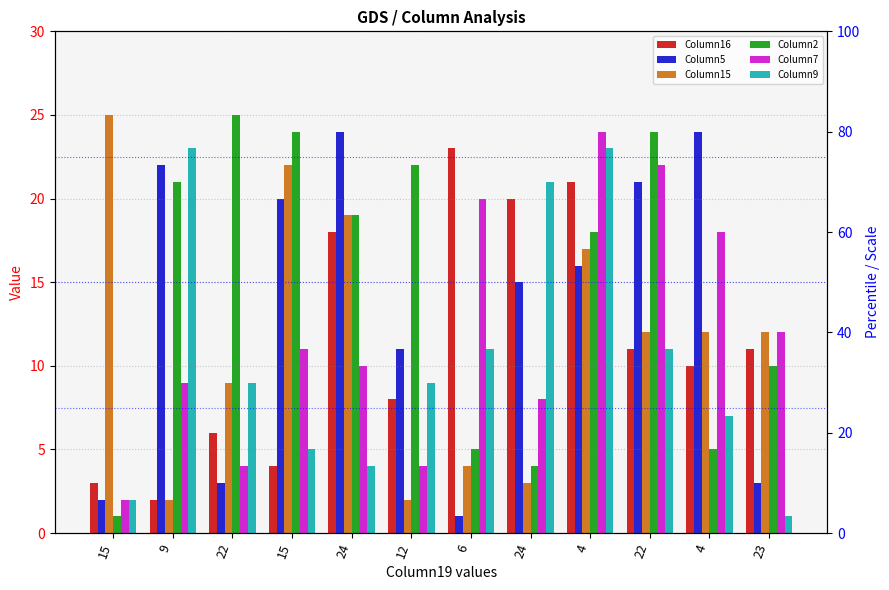

What is the maximum value for Column2?

25